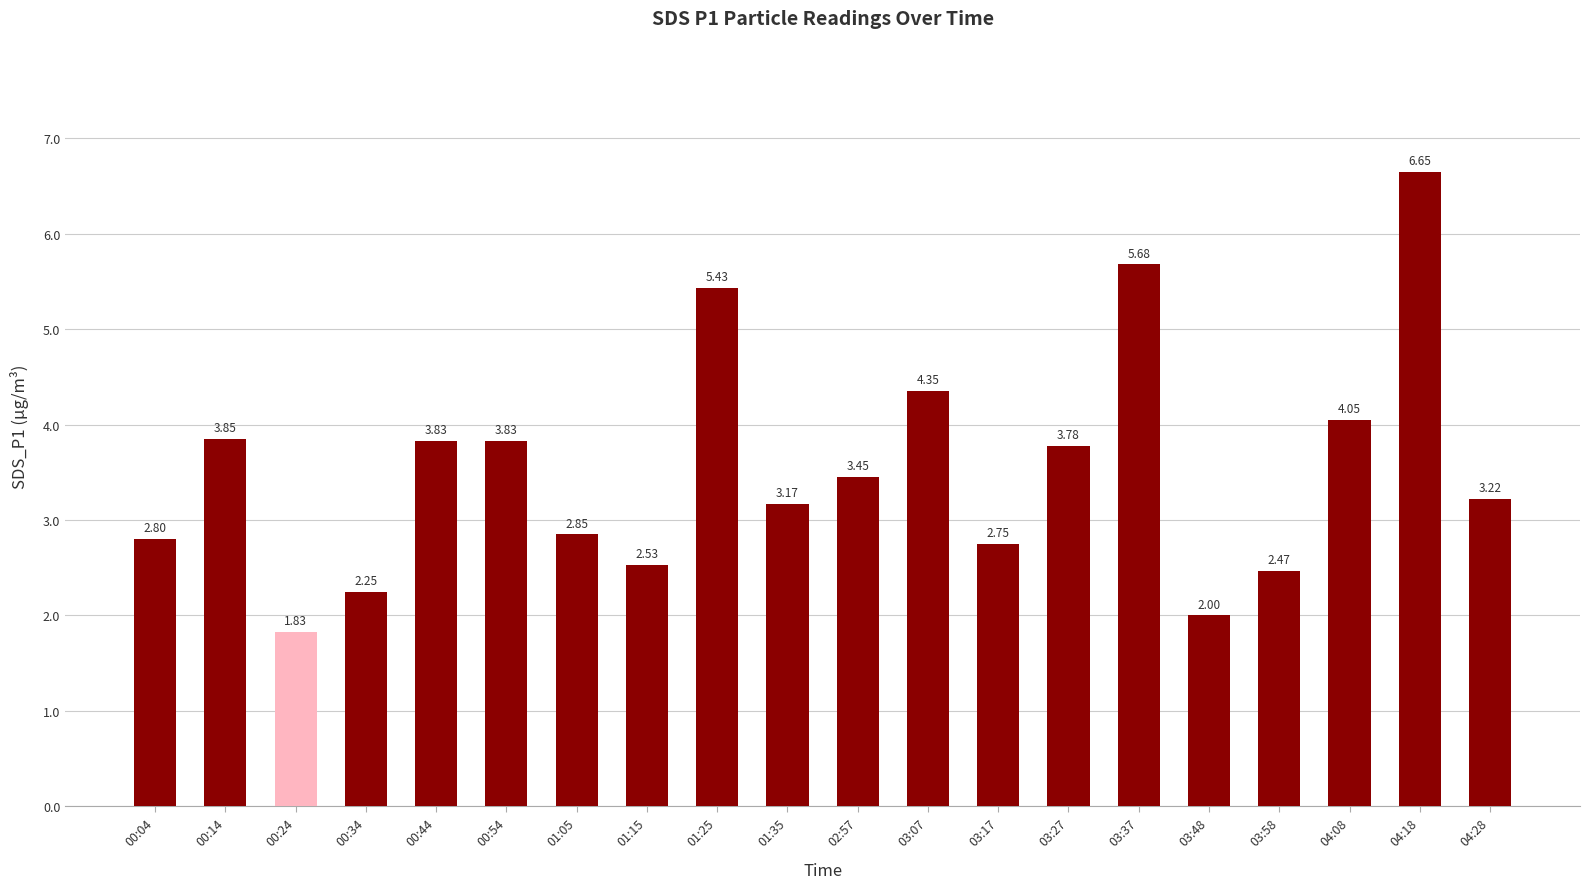

What is the ratio of the value at 03:48 to the value at 03:07?

0.5